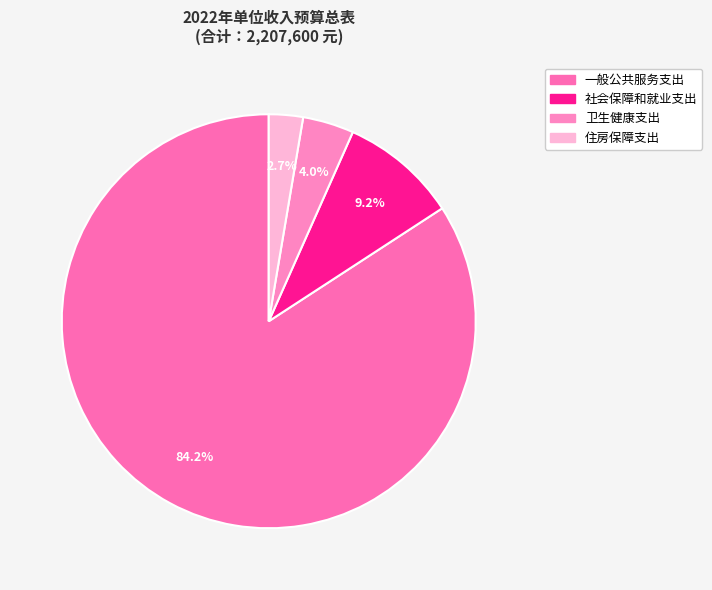

What is the smallest slice in the pie chart?

住房保障支出